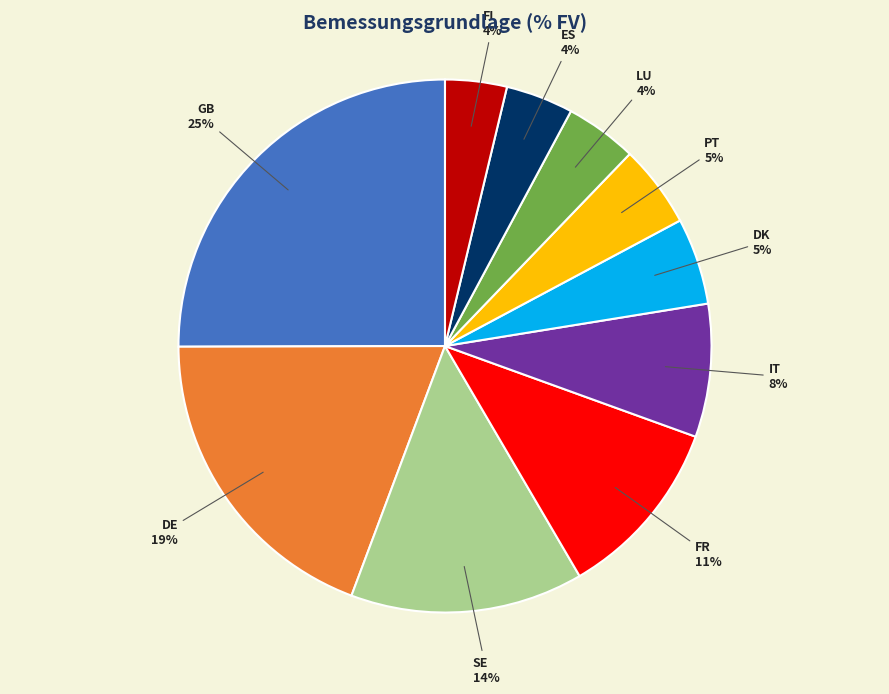

To the nearest percent, what is the combined percentage of PT and IT?

13%